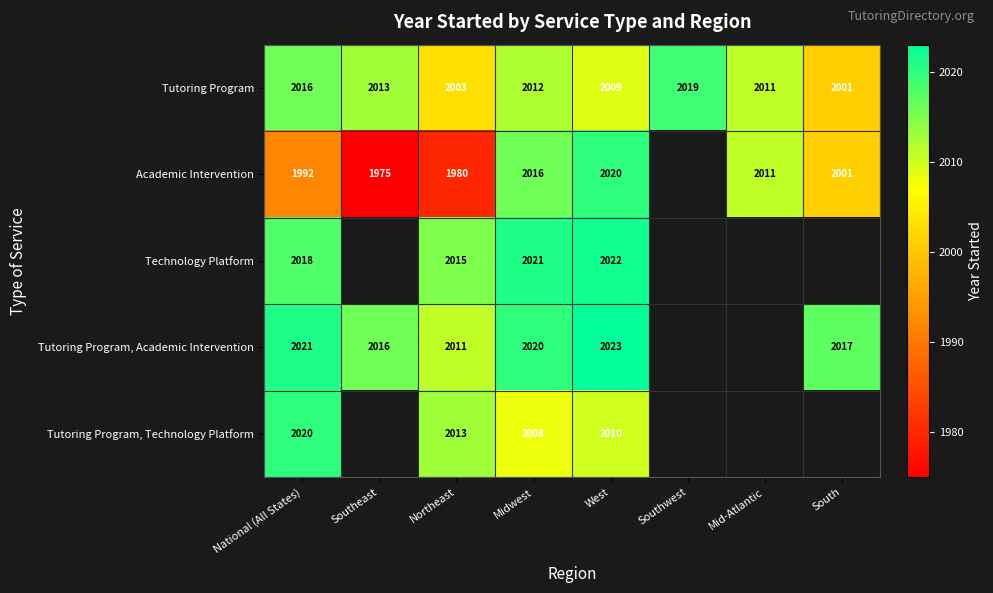

Rank the series at Midwest from lowest to highest value.

Tutoring Program, Technology Platform, Tutoring Program, Academic Intervention, Tutoring Program, Academic Intervention, Technology Platform